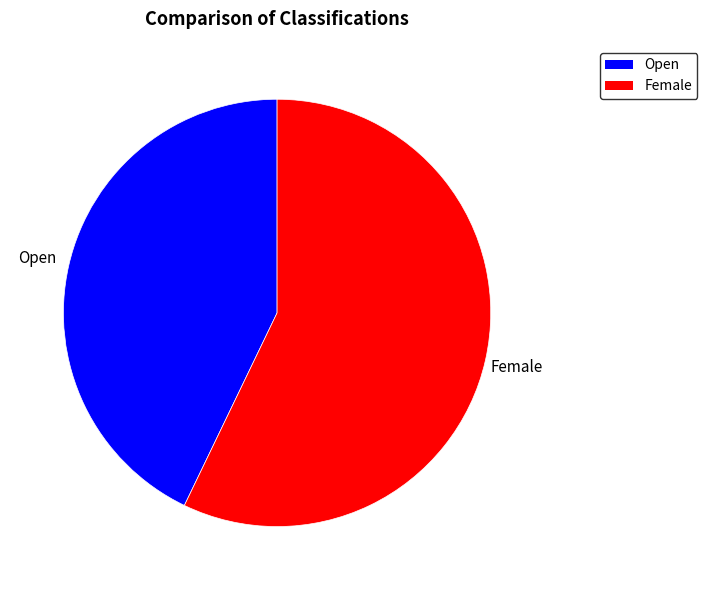

Between Female and Open, which is larger?

Female